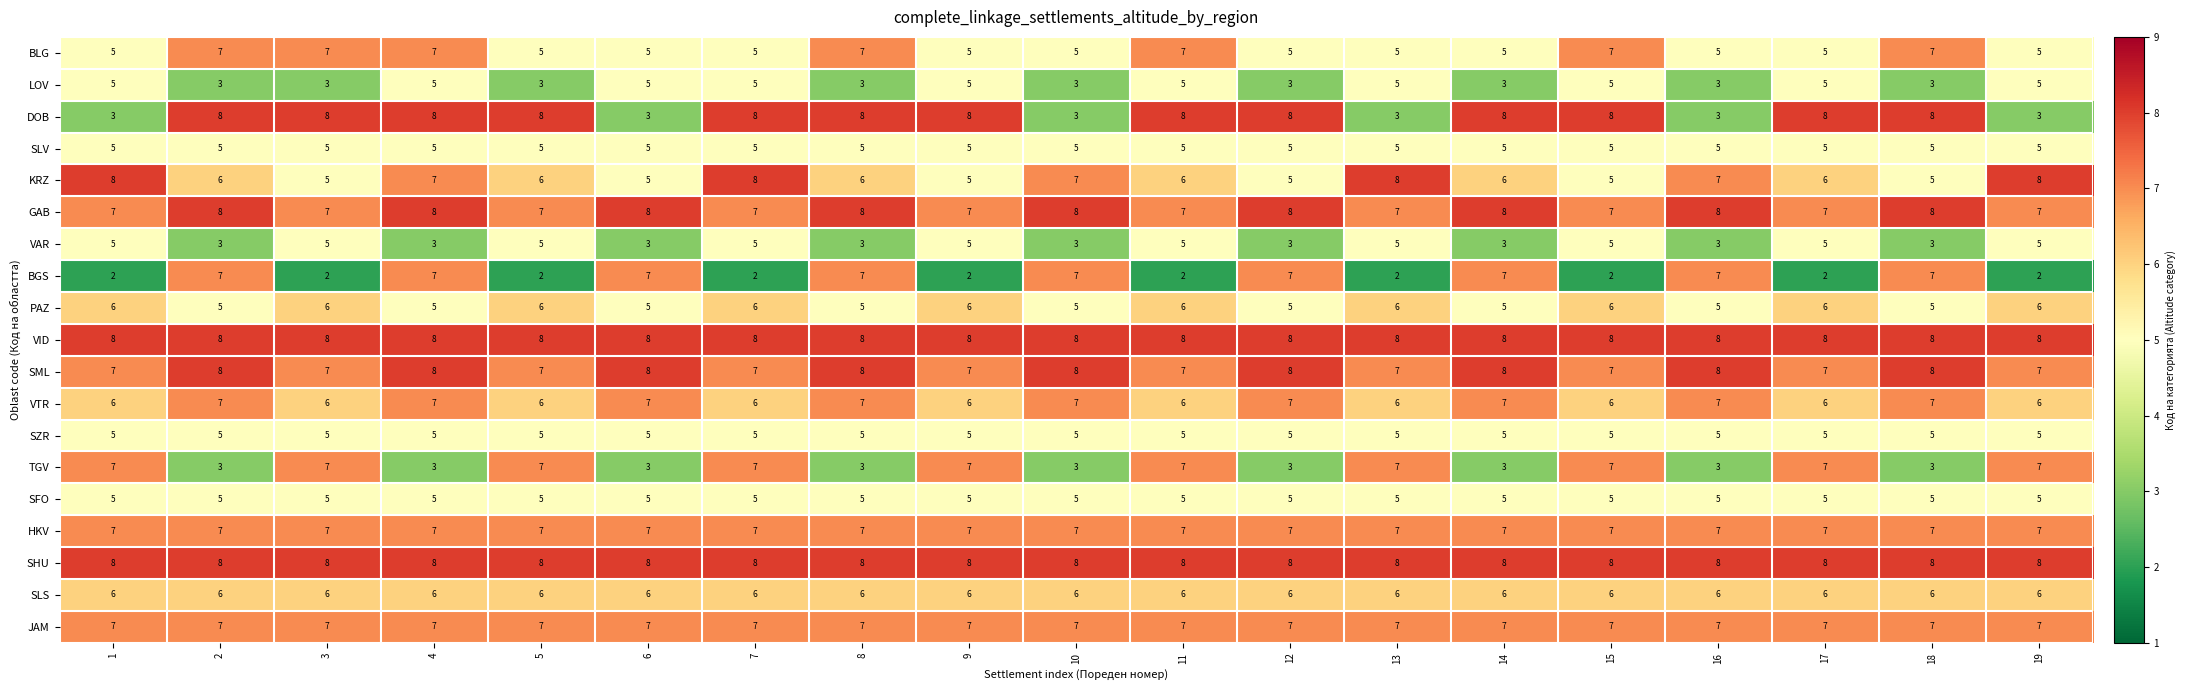

What is the total value across all series at 1?

112